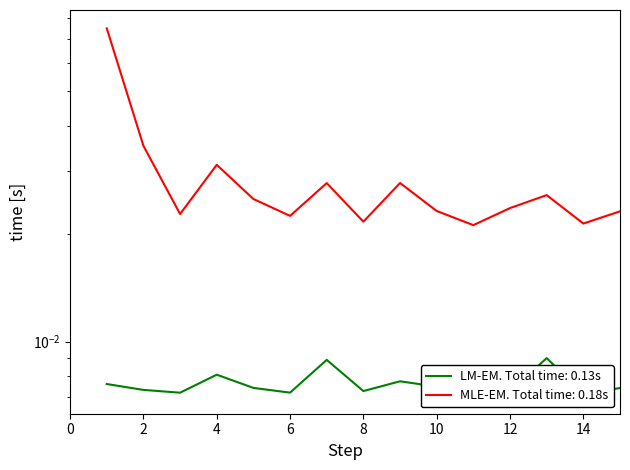

True or false: Total Cites (3years) has a value of 0.0 at 9.

False